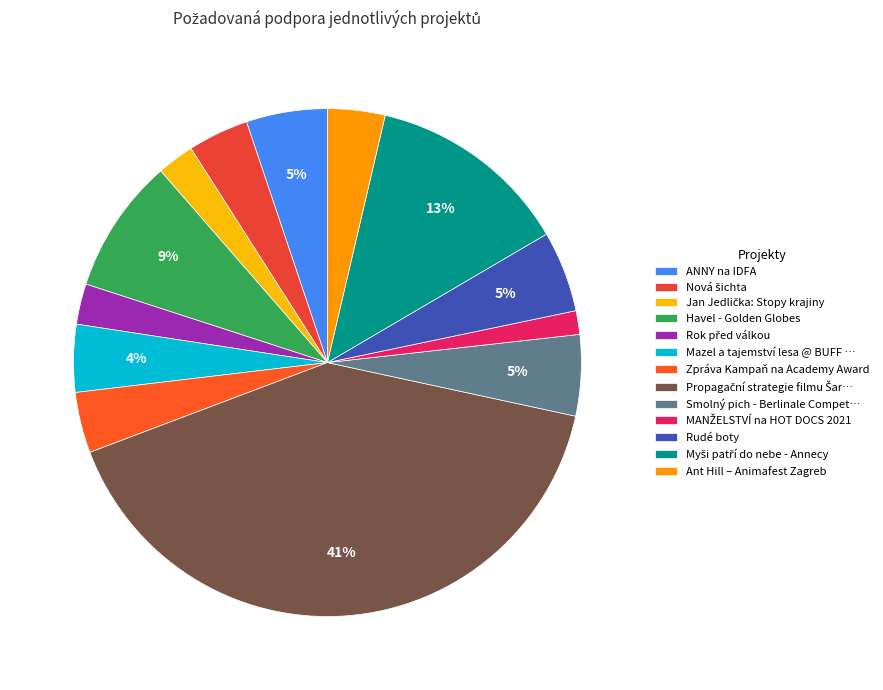

Count the number of slices in the pie.

13